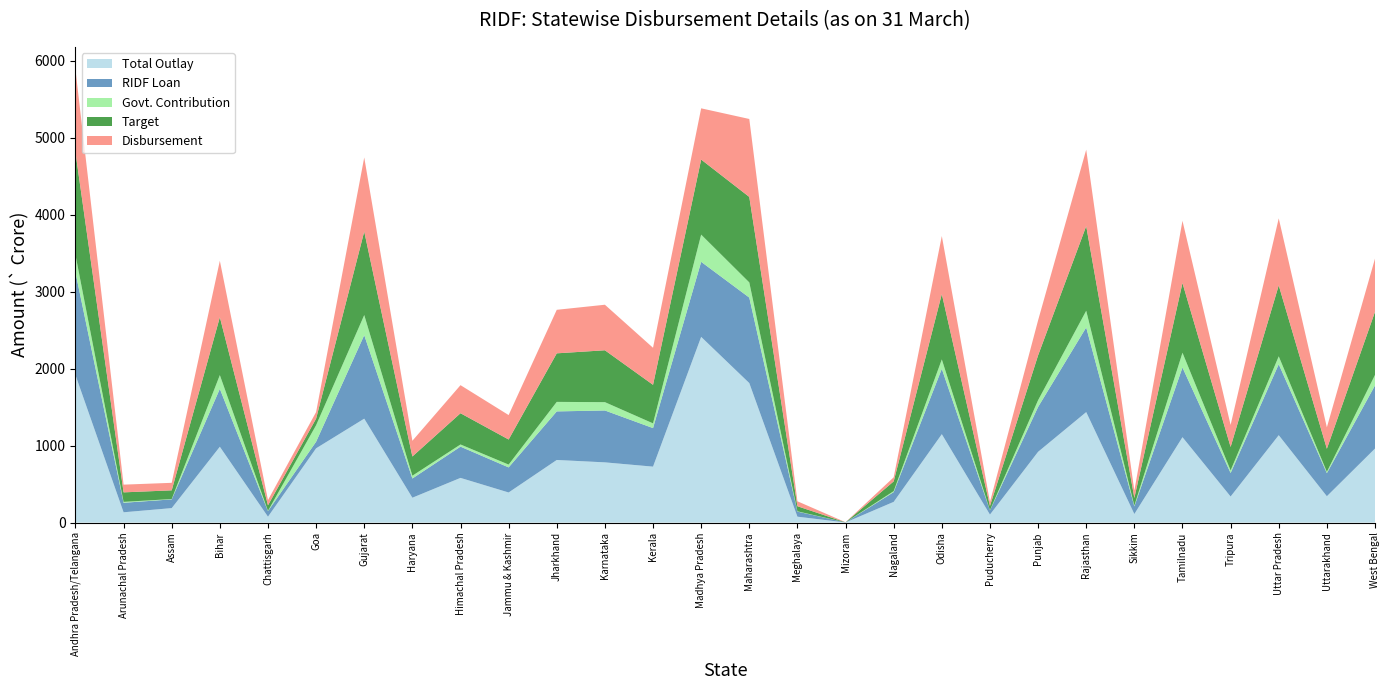

Reading right to left, what are all the values shown in this chart?

Total Outlay: 961.9	342.3	1135.4	338.9	1109.4	111.7	1435.5	919.4	104.0	1148.7	269.2	1.8	76.8	1812.4	2412.5	726.9	782.5	813.6	391.2	580.8	323.1	1350.1	965.0	76.6	985.4	188.2	134.0	1917.4
RIDF Loan: 820.1	299.9	921.7	305.0	905.4	99.0	1099.7	582.5	54.6	849.3	126.8	1.1	66.2	1110.4	974.9	500.7	674.0	630.8	325.8	405.9	249.7	1084.9	85.5	71.9	752.2	113.2	123.7	1333.4
Govt. Contribution: 135.8	17.1	102.6	33.9	191.6	10.2	216.5	87.7	2.7	121.7	12.7	0.1	3.8	197.1	353.3	61.4	108.0	123.6	36.5	28.2	36.1	260.8	214.5	4.1	178.4	4.4	11.4	226.9
Target: 820.1	299.9	921.7	305.0	905.4	99.0	1099.7	582.5	54.6	849.3	126.8	1.1	66.2	1110.4	974.9	500.7	674.0	630.8	325.8	405.9	249.7	1084.9	85.5	71.9	752.2	113.2	123.7	1333.4
Disbursement: 691.2	278.1	870.5	285.8	808.4	95.0	992.5	454.5	51.9	753.7	53.0	1.1	64.0	1012.8	665.7	481.2	591.5	565.3	317.4	364.6	204.1	962.3	85.5	67.6	732.6	97.6	100.2	1074.8